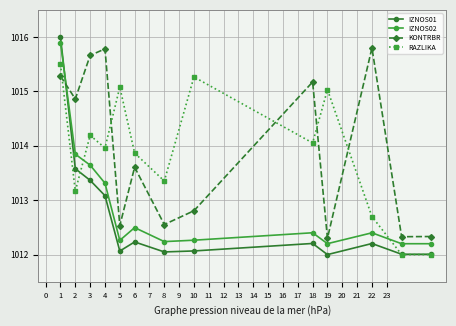

What is the difference between the maximum and minimum values in the IZNOS01 series?

4.0